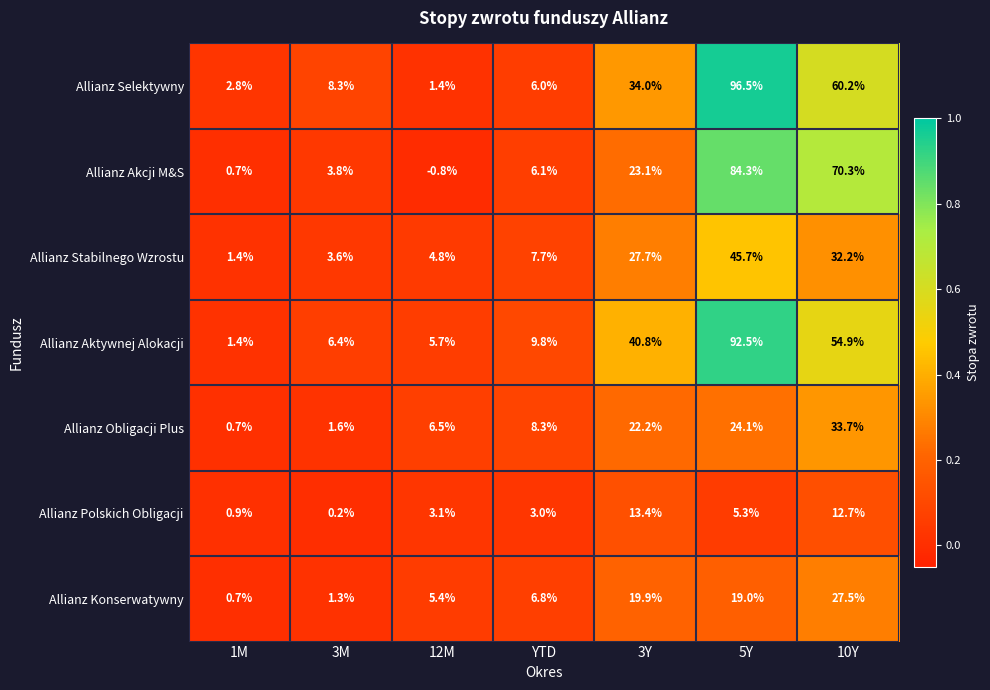

True or false: Allianz Selektywny has a value of 10.3 at YTD.

False